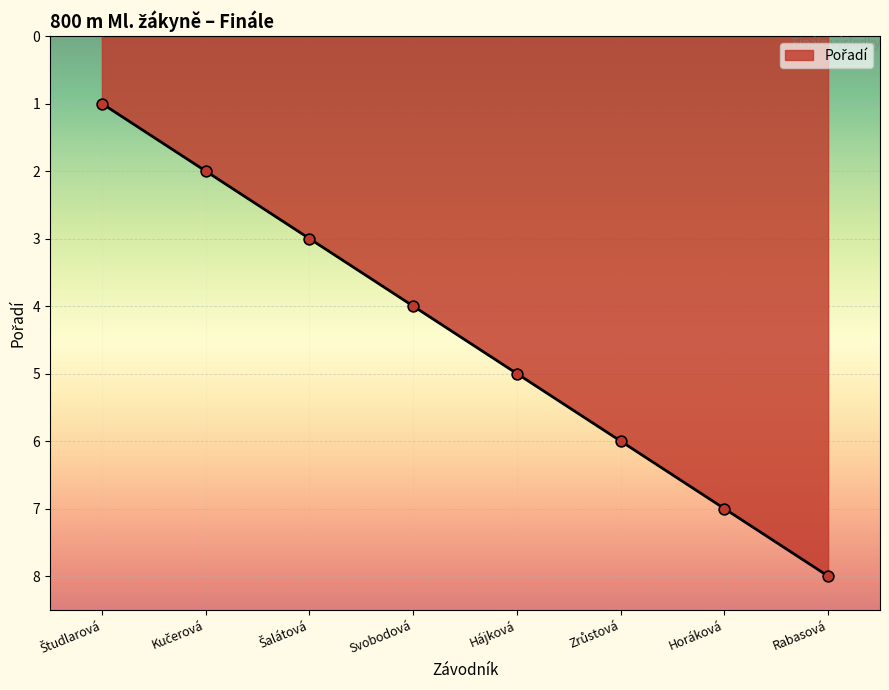

True or false: the data has more than 1 interior local peaks.

False